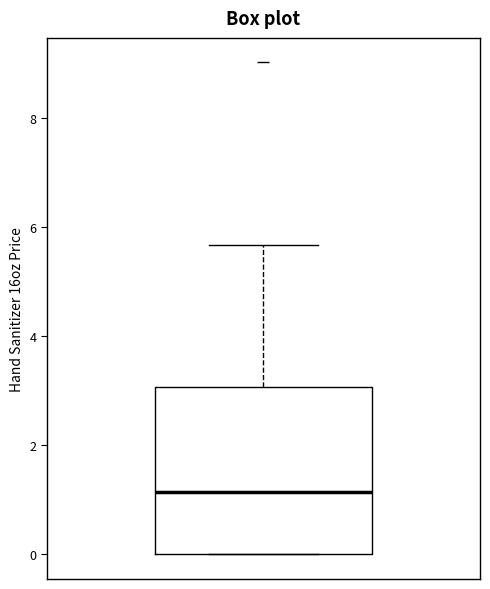

Transcribe this box plot: give where the median line is, the range the box spans, and where the two whiskers end, as read against the y-axis. The values are not printed on the chart, so give them approximately, as read against the axis.

median 1.2, box 0.0 to 3.0, whiskers 0.0 to 5.6